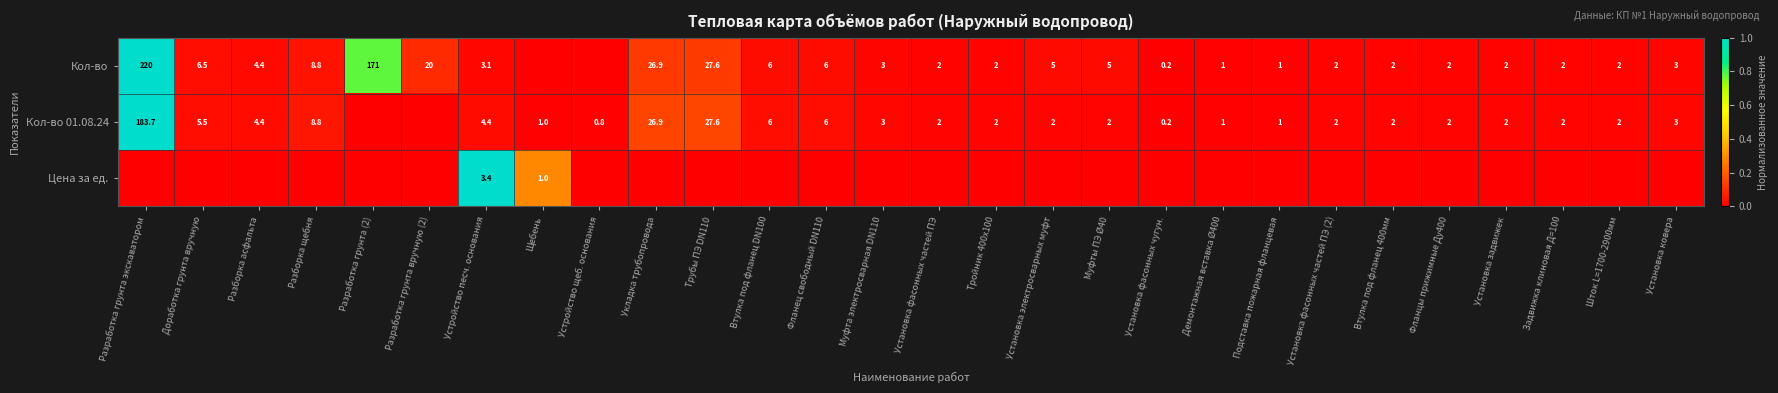

What is the difference between the Кол-во 01.08.24 values at Укладка трубопровода and Трубы ПЭ DN110?

0.7